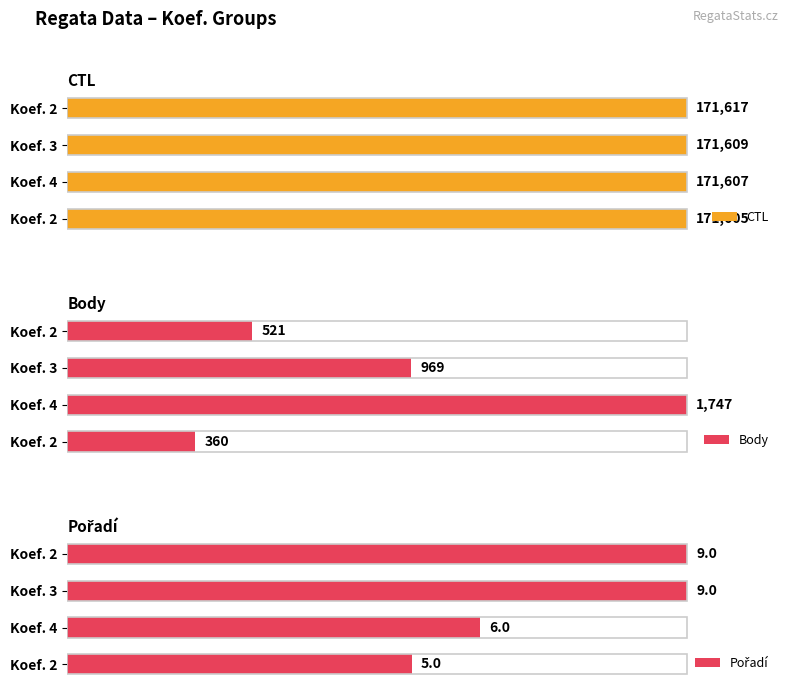

Which series has the largest range (max minus min)?

Body